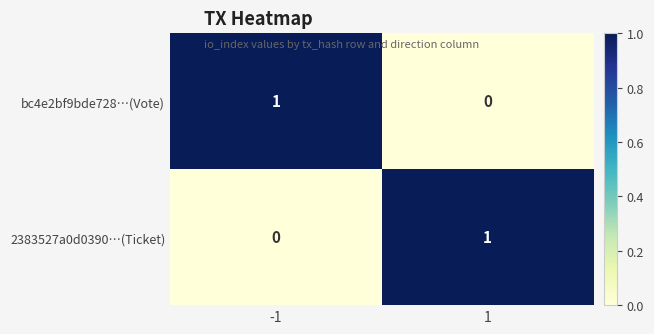

True or false: bc4e2bf9bde728…(Vote) has a value of 0 at -1.

False